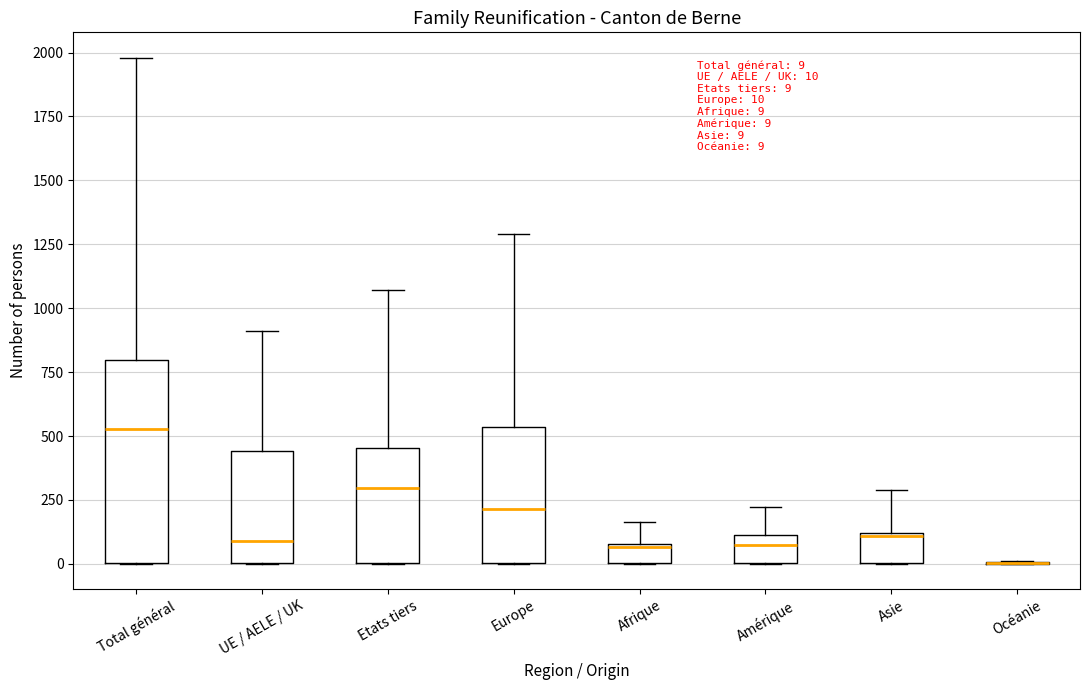

Comparing the boxes themselves (not the whiskers), which one is the tallest?

Total général